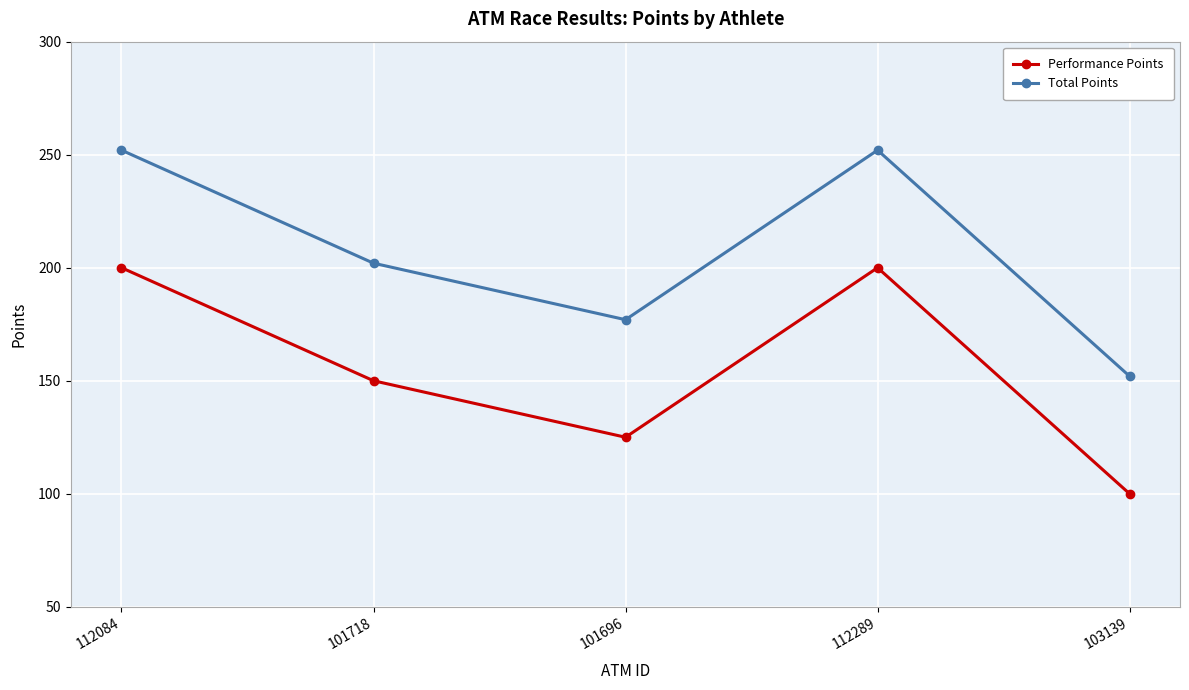

Reading right to left, transcribe all the data shown in this chart.

Performance Points: 100	200	125	150	200
Total Points: 152	252	177	202	252